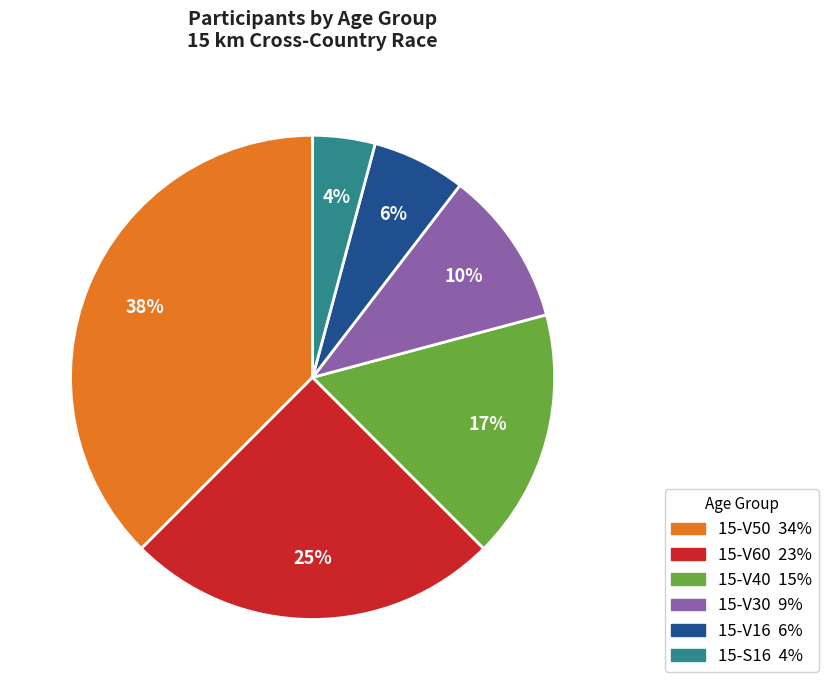

Is there a majority slice in this chart?

No